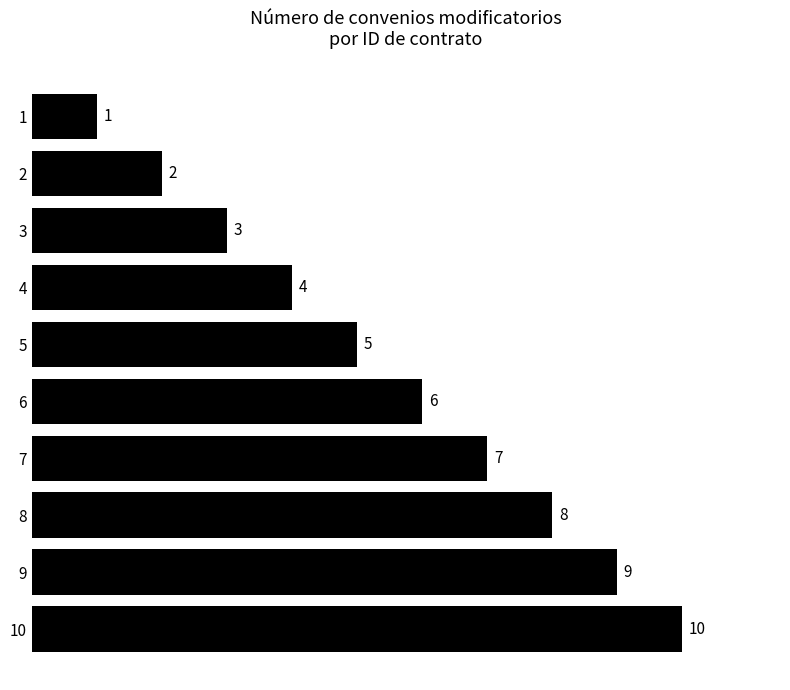

Count the number of data series in this chart.

1